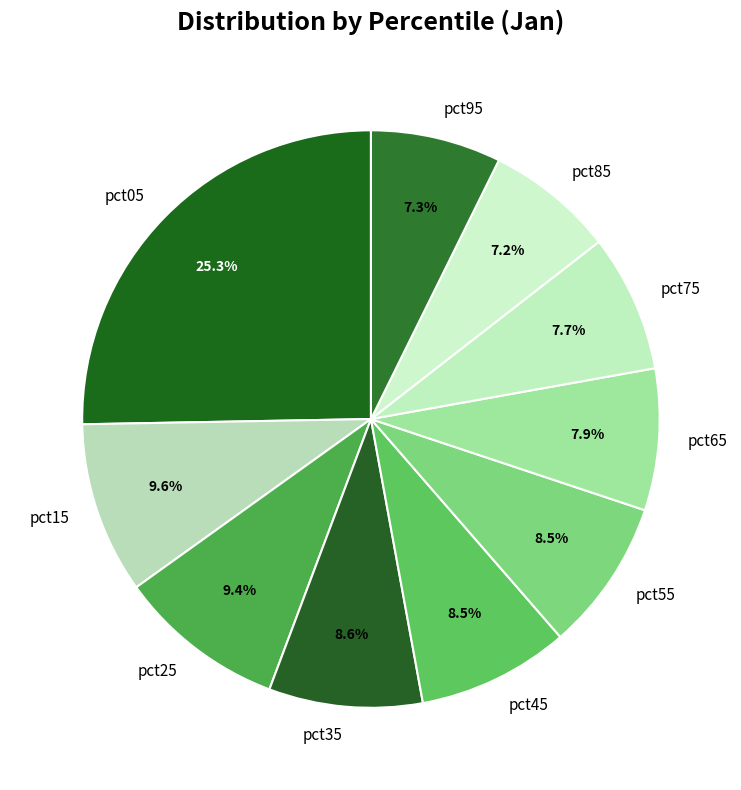

To the nearest percent, what is the combined percentage of pct35 and pct75?

16%